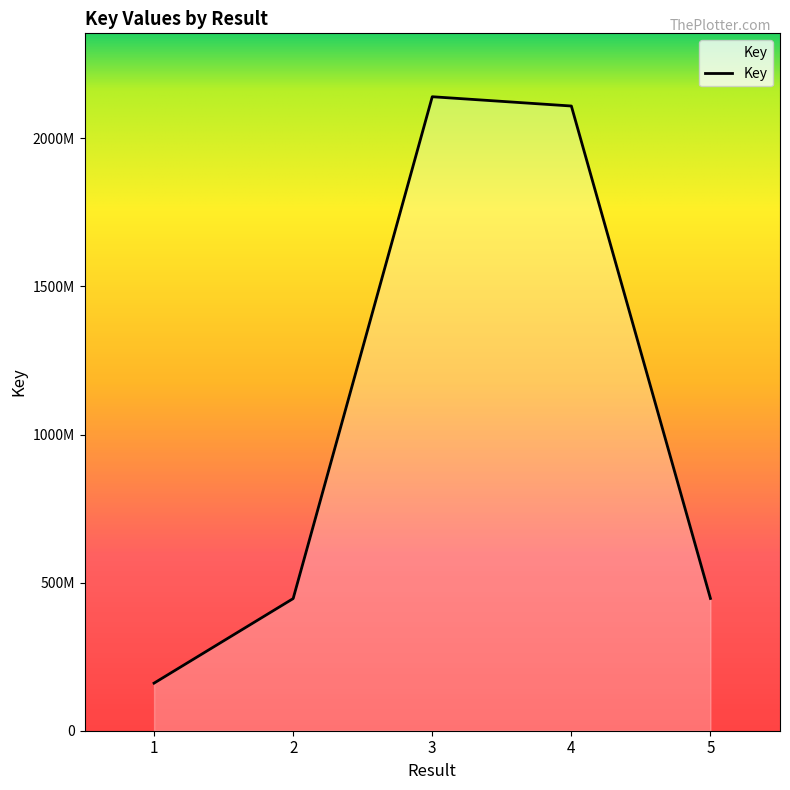

Where is the first local maximum?

3